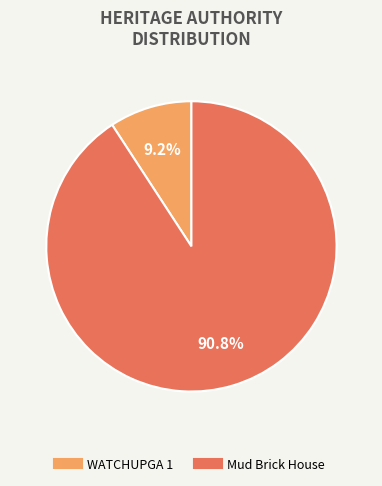

Which slice is the smallest?

WATCHUPGA 1